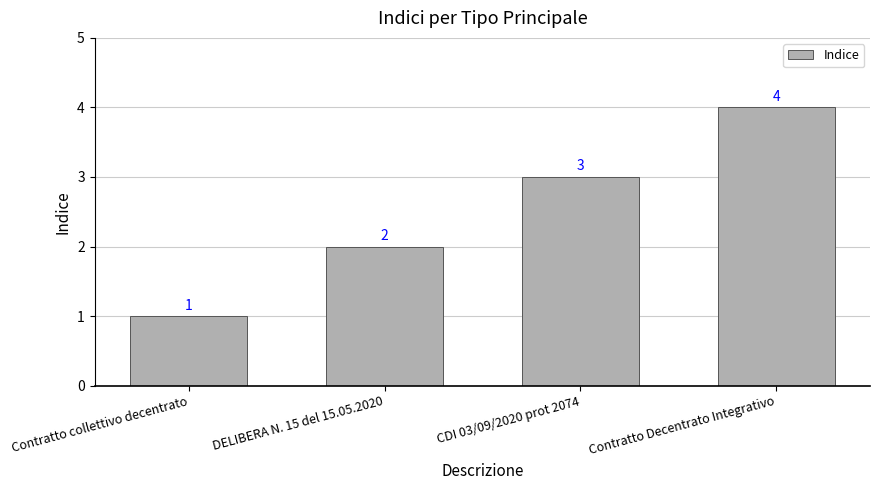

What is the minimum value shown in the chart?

1